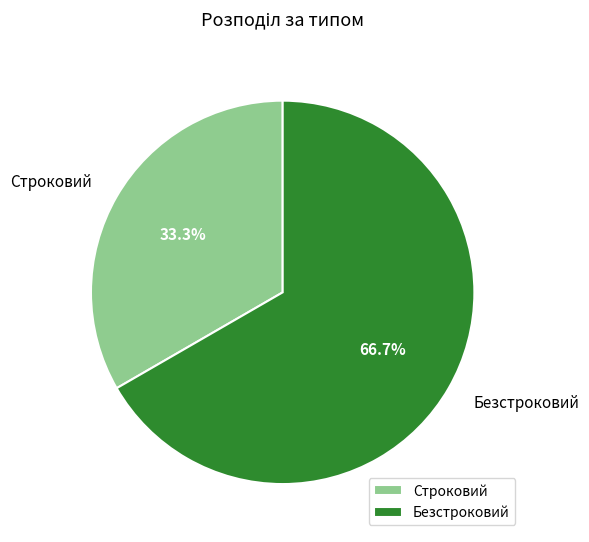

To the nearest percent, what portion does Строковий represent?

33%